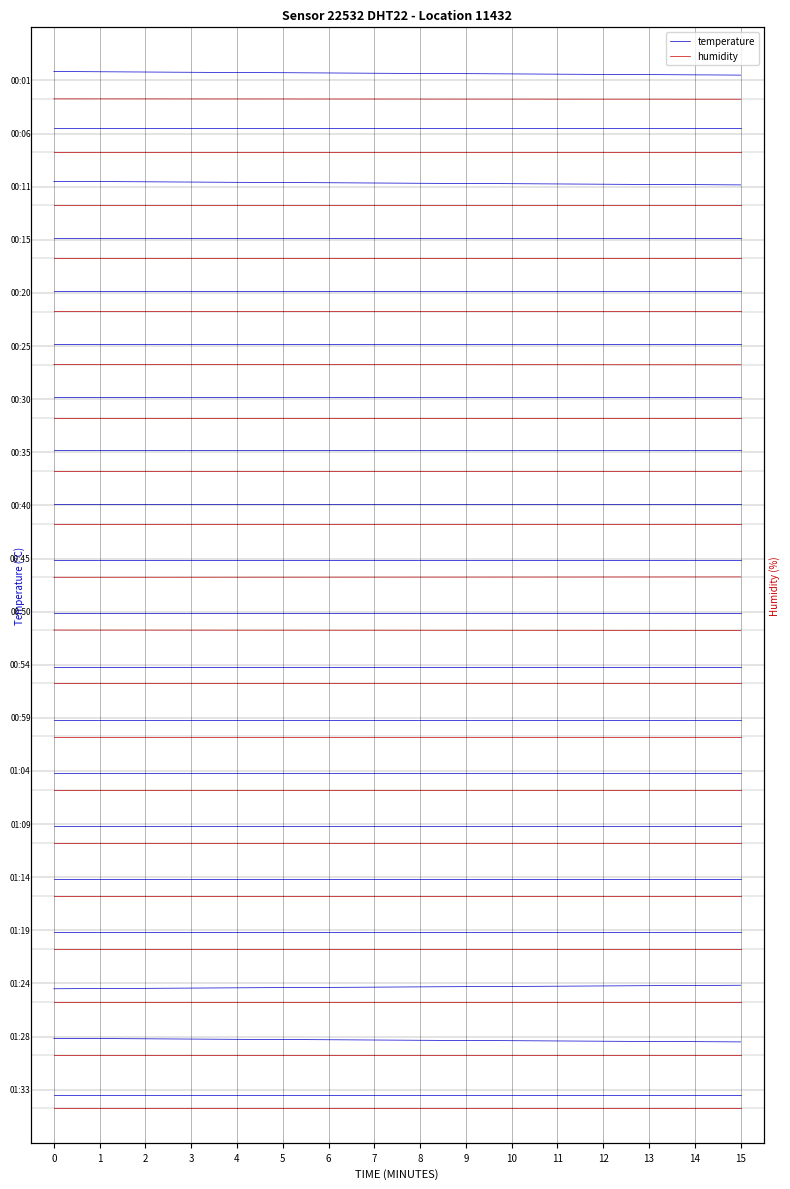

The temperature series shows 12.6 at 0. True or false?

False